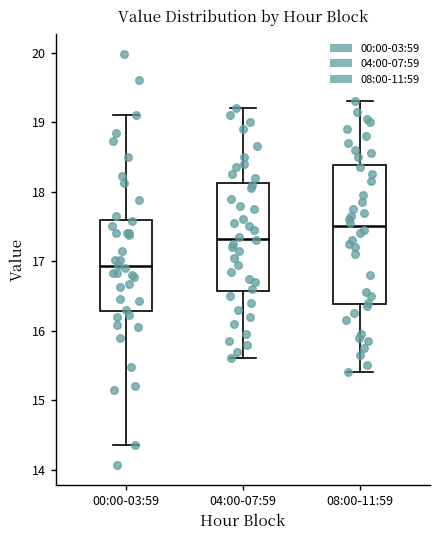

Where does the lower whisker of the box for 08:00-11:59 end on the y-axis? The values are not printed on the chart, so give them approximately, as read against the axis.

15.4